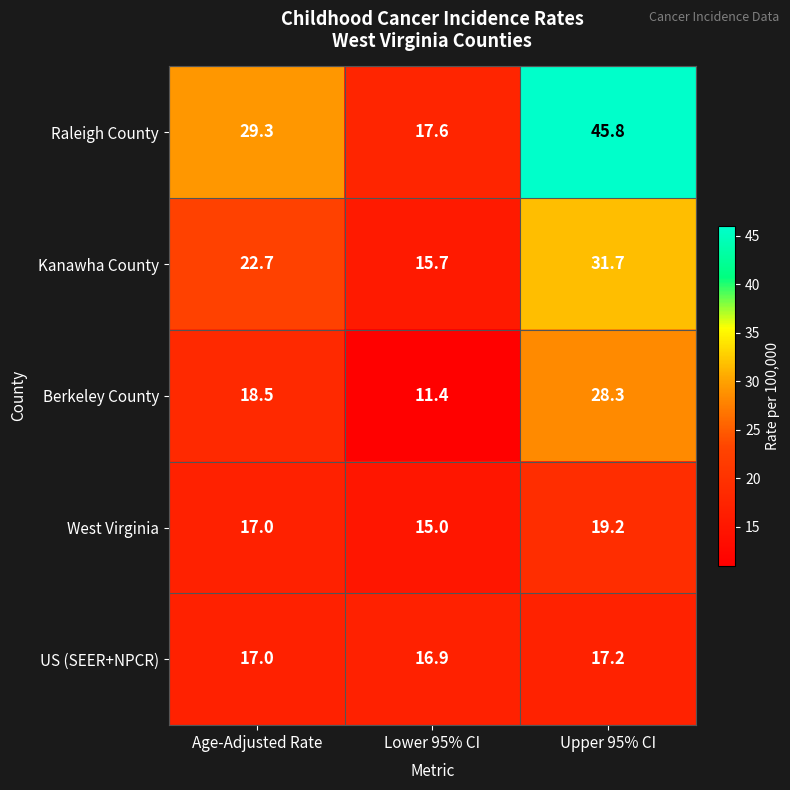

At how many categories does at least one series exceed 14?

3